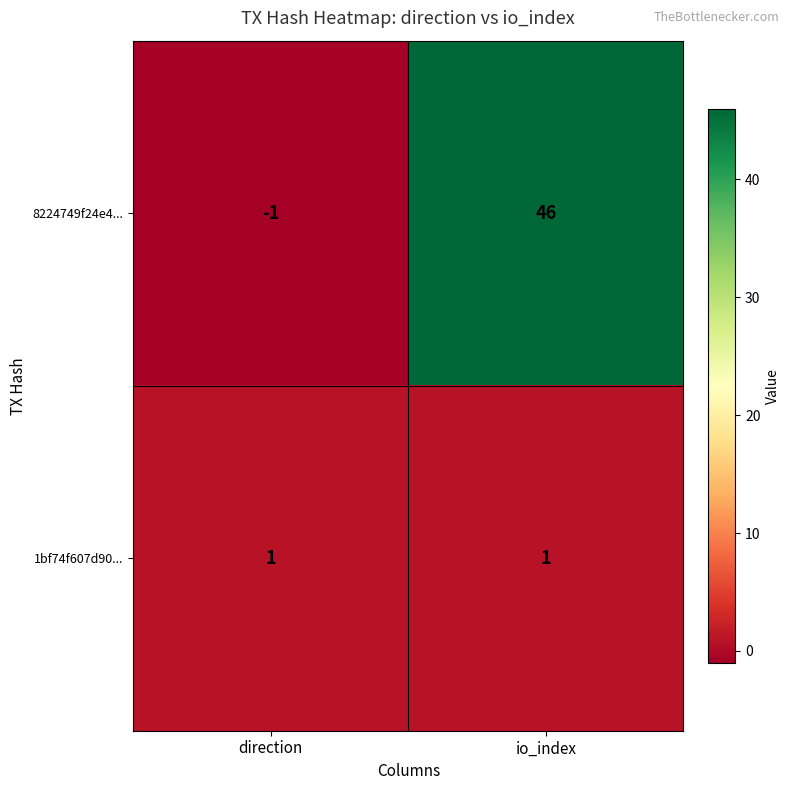

What is the sum of the 8224749f24e4... values at io_index and direction?

45